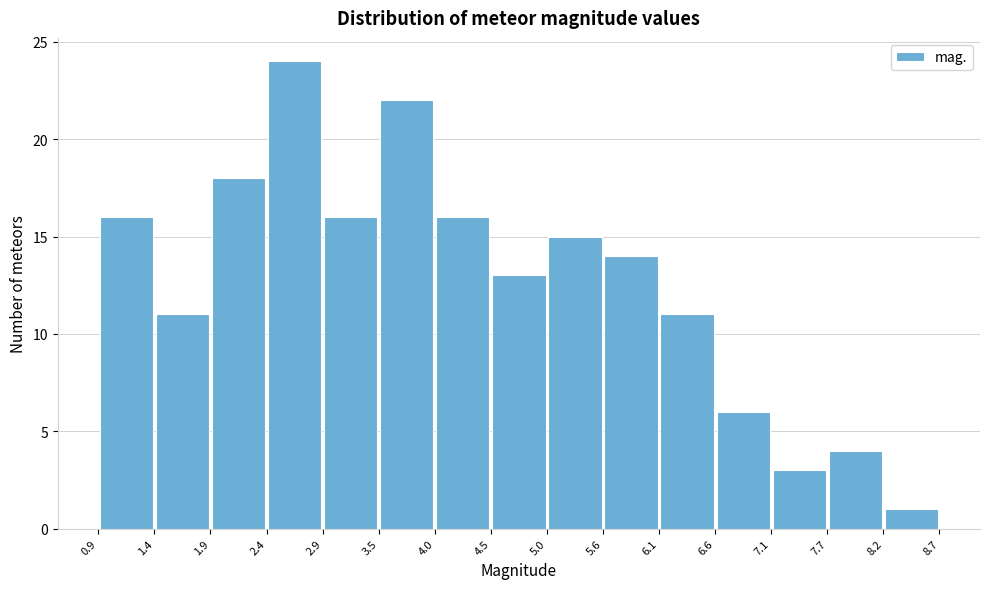

Which range on the x-axis has the tallest bar?

2.4 to 2.9